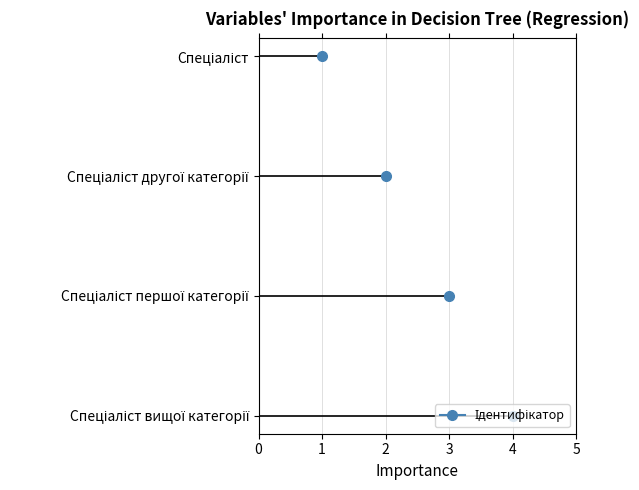

Count the number of data series in this chart.

1